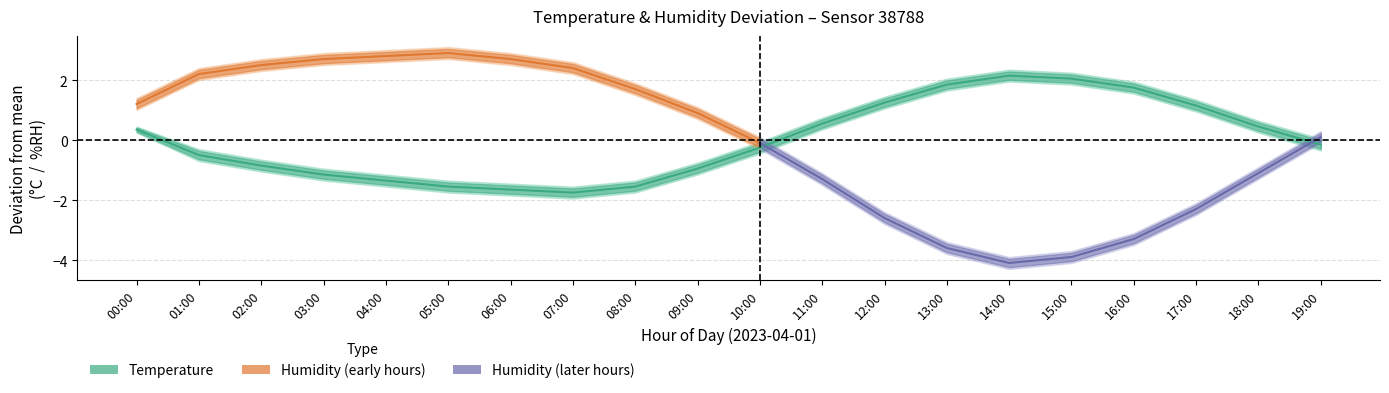

At which category does the chart reach its peak across all series?

14:00